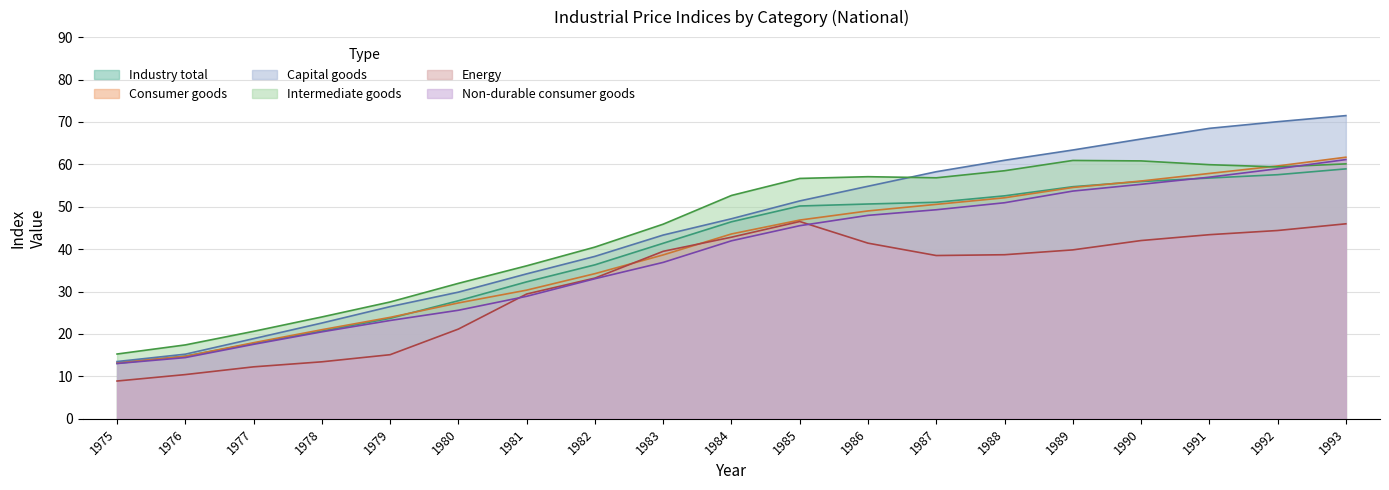

Is the value of Non-durable consumer goods at 1982 greater than the value of Consumer goods at 1978?

Yes